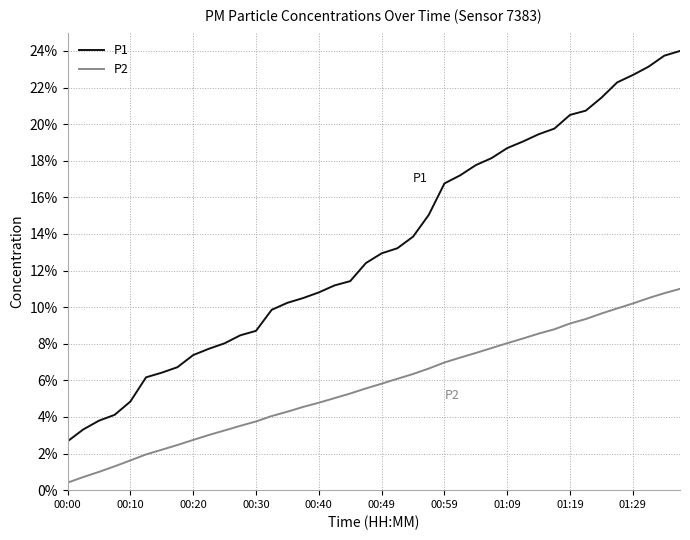

Which series has the largest total across all categories?

P1